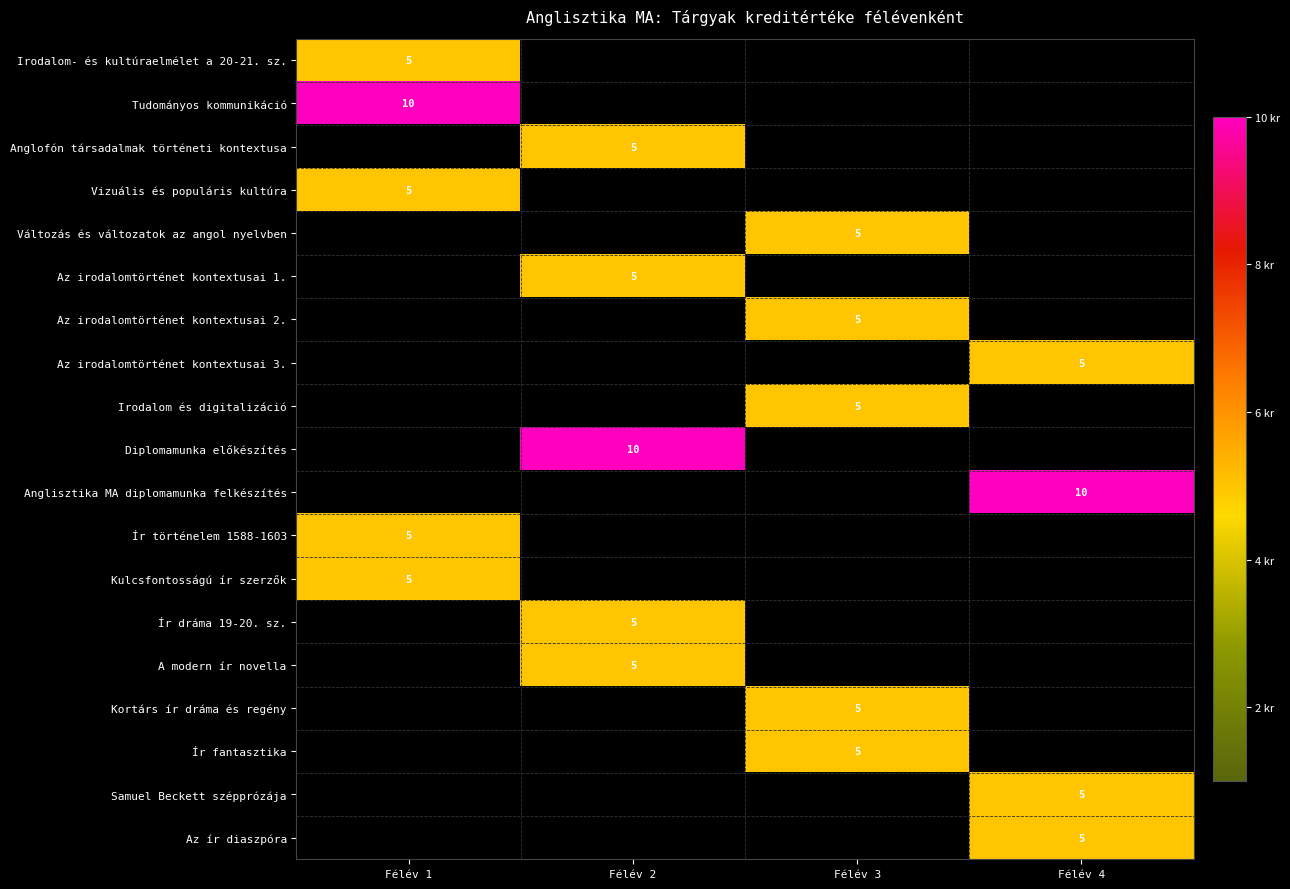

How many series are shown in this chart?

19